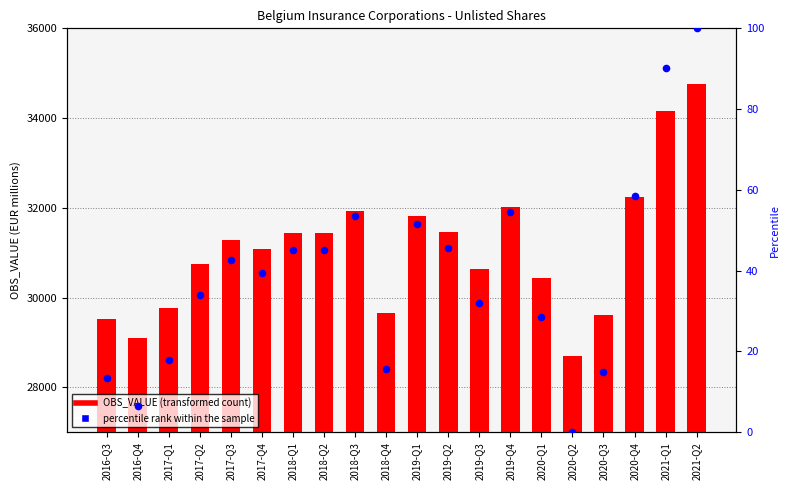

Which series contains the highest Y value?

OBS_VALUE (transformed count)